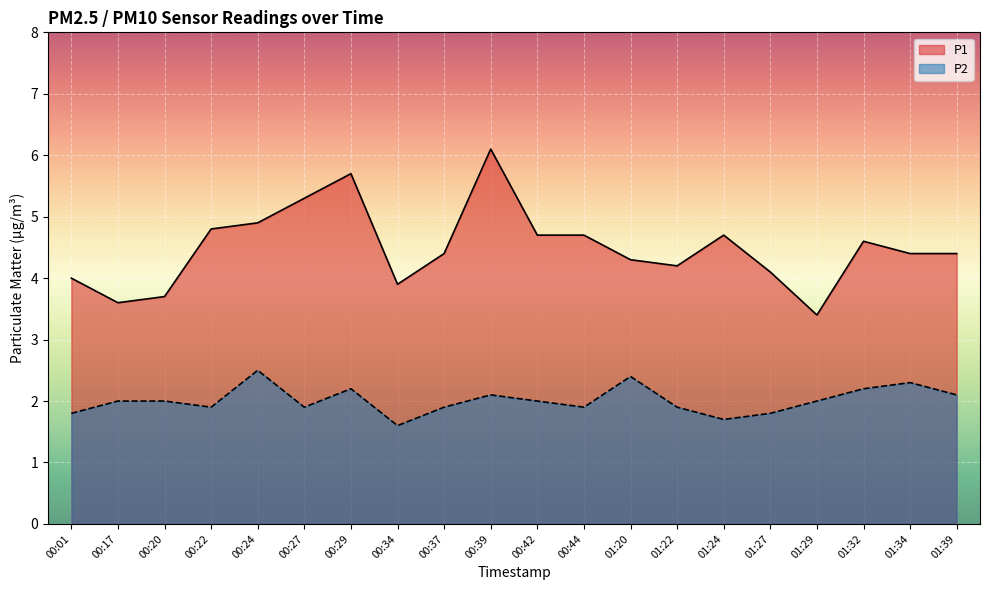

What are all the series names shown in the legend?

P1, P2